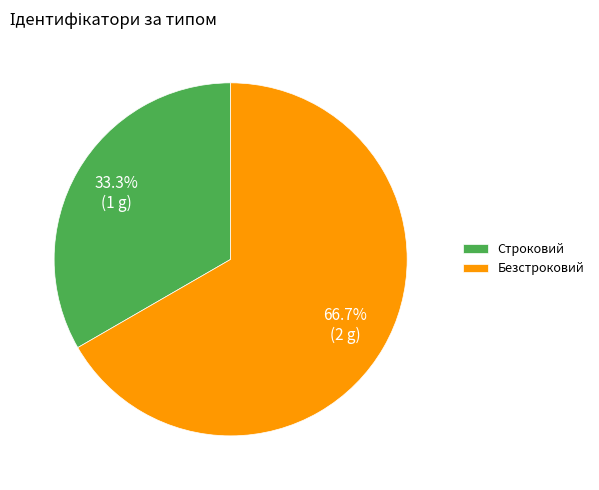

How many segments does this pie chart have?

2